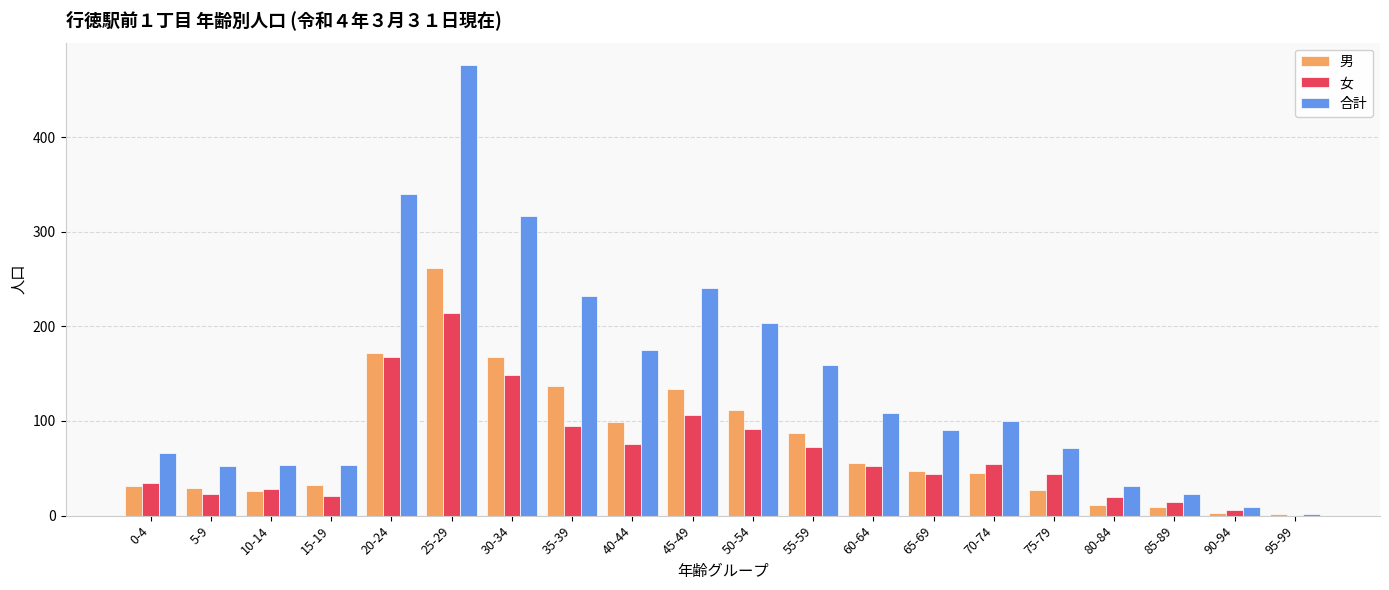

The 男 series shows 47 at 35-39. True or false?

False